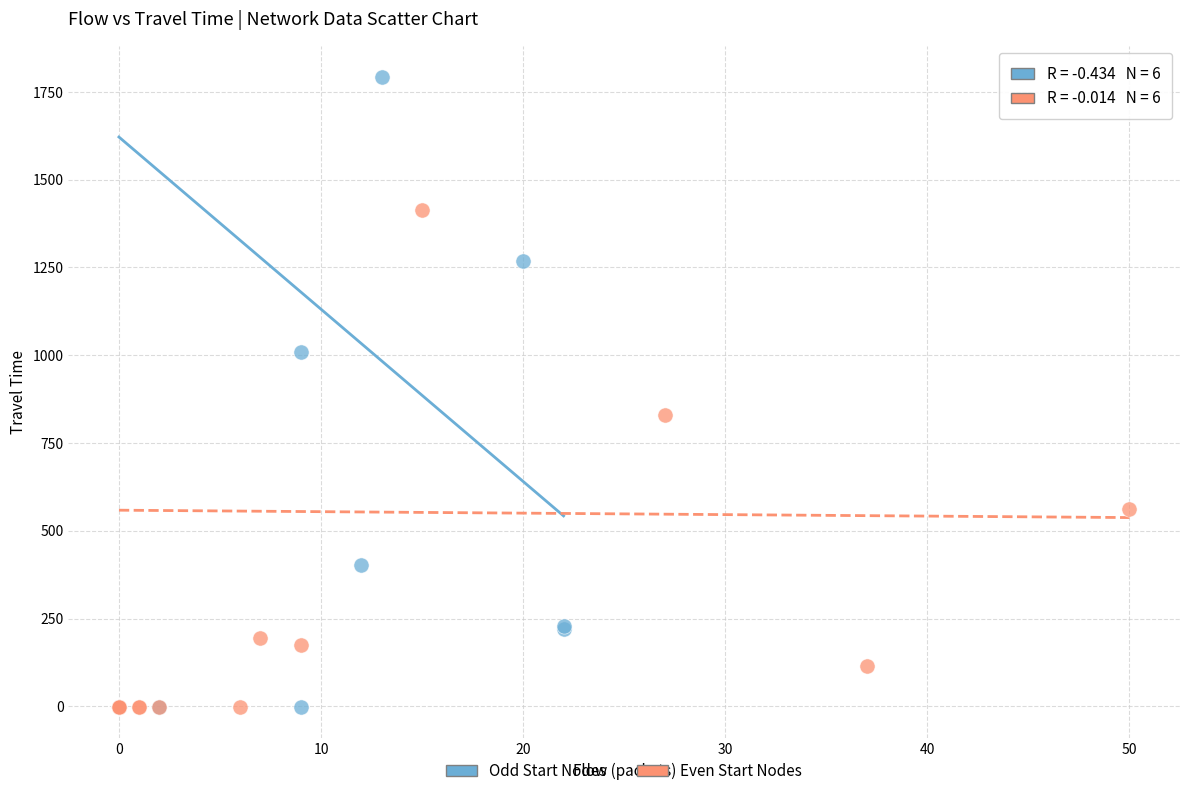

Which series reaches the maximum Y coordinate?

Odd Start Nodes